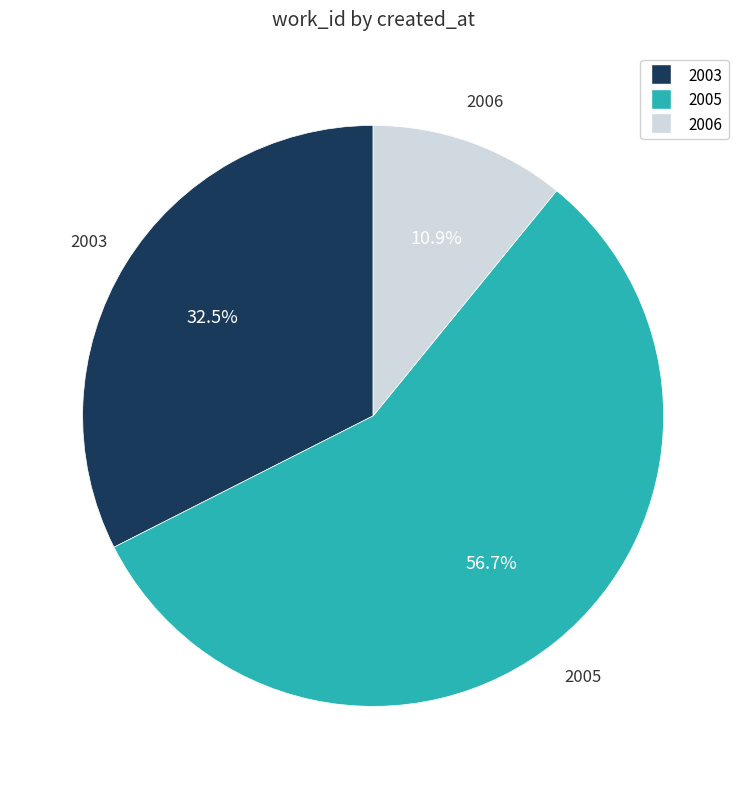

Does any single category account for the majority?

Yes